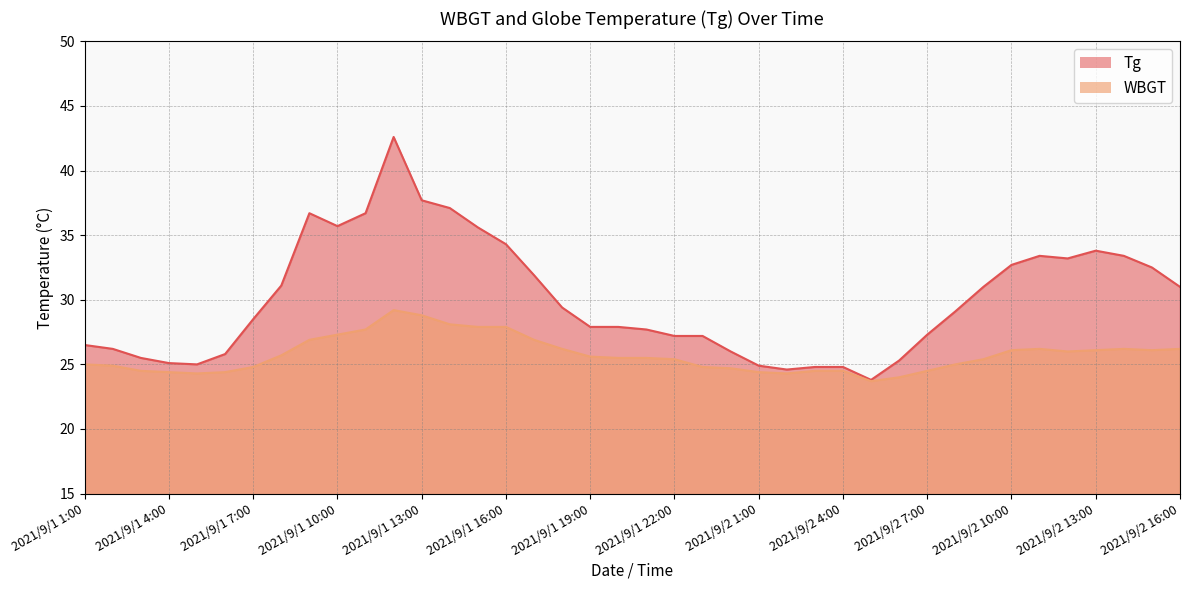

Rank the series by their maximum value, from highest to lowest.

Tg, WBGT